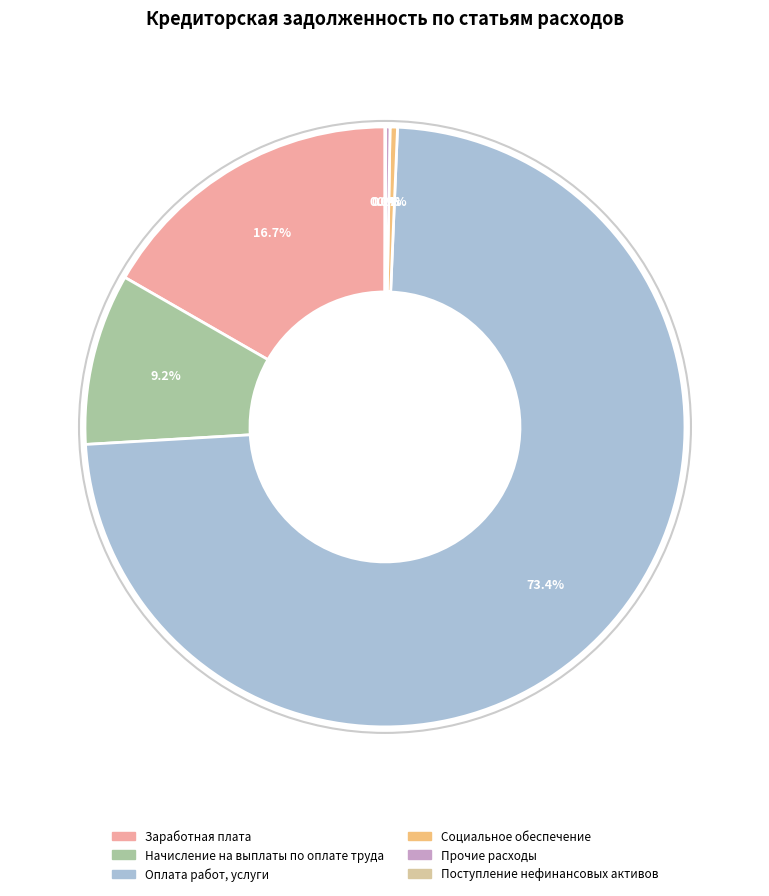

Which slice is the largest?

Оплата работ, услуги